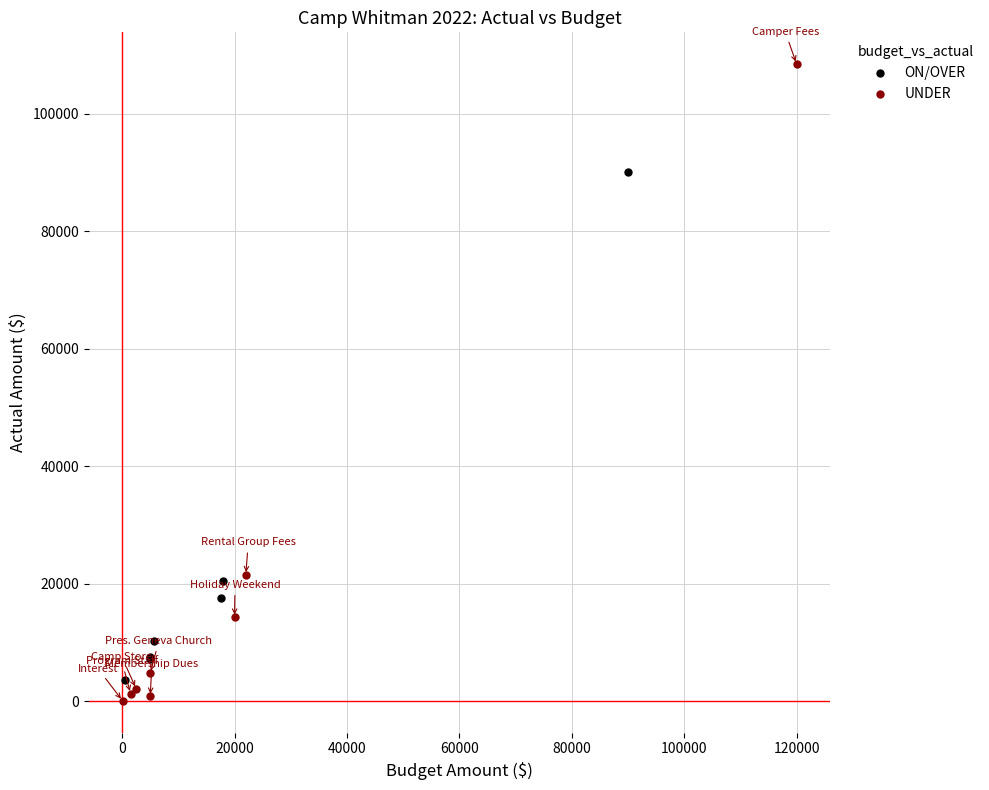

Which series contains the highest Y value?

UNDER